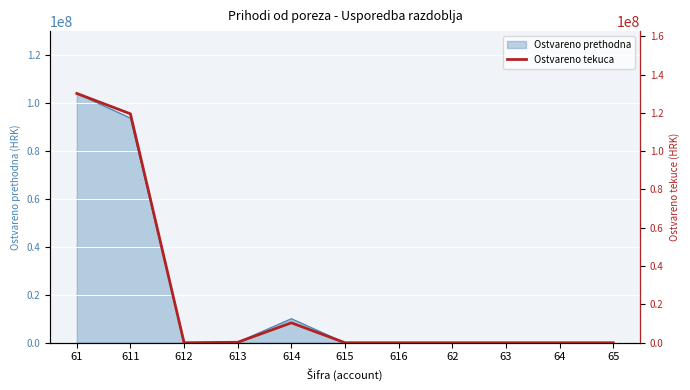

What is the greatest value displayed?

130139373.8